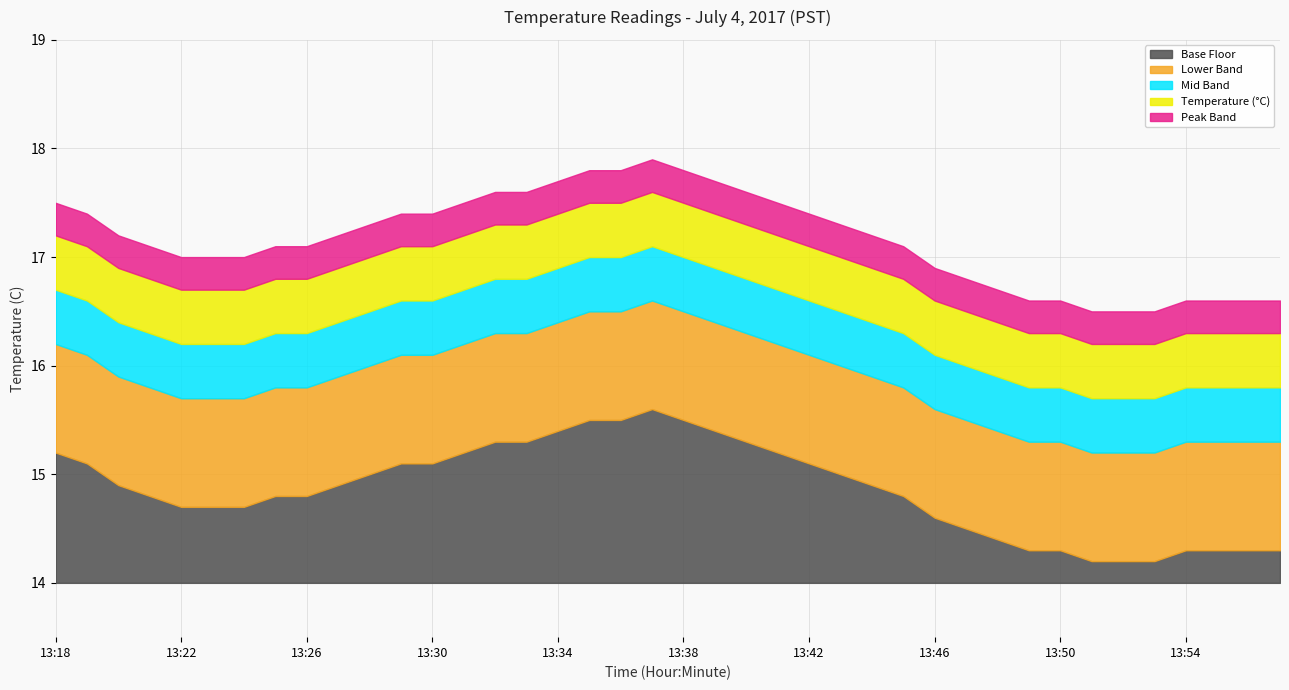

True or false: Max Temp has a value of 21.2 at 13:46.

False